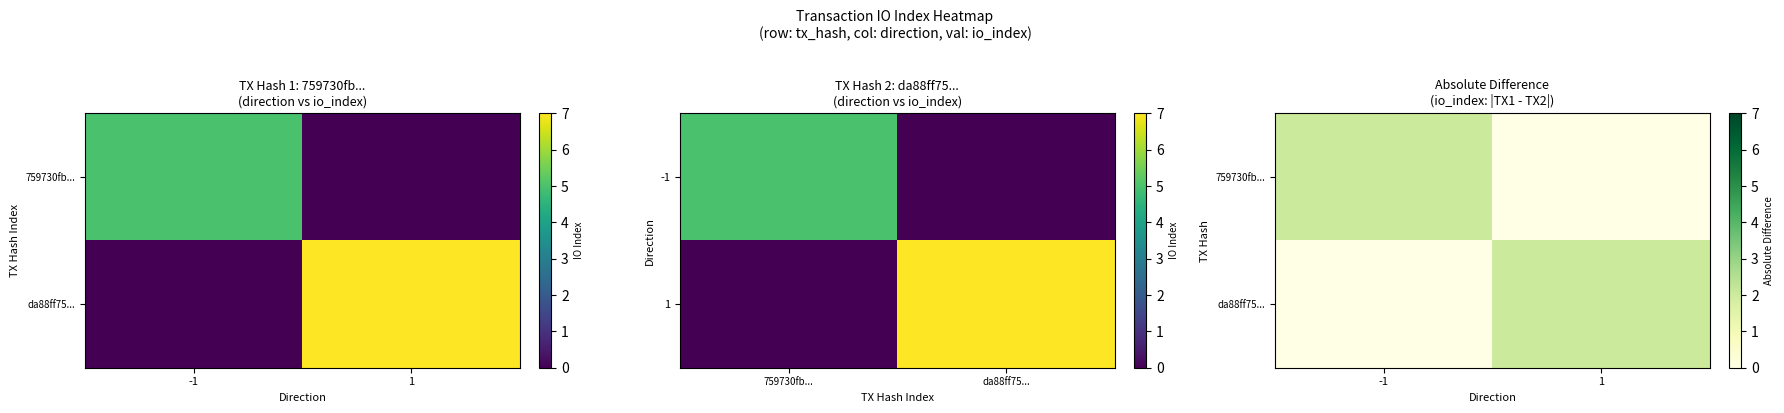

At which category does the chart reach its peak across all series?

-1